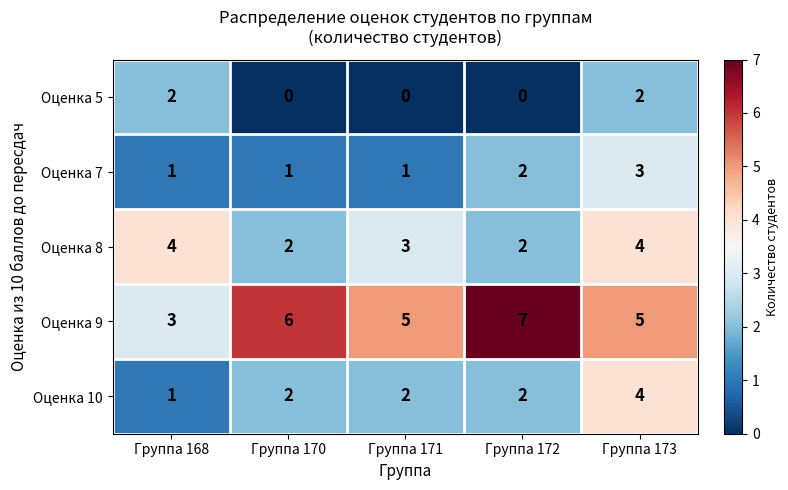

What is the sum of the Оценка 5 values at Группа 168 and Группа 173?

4